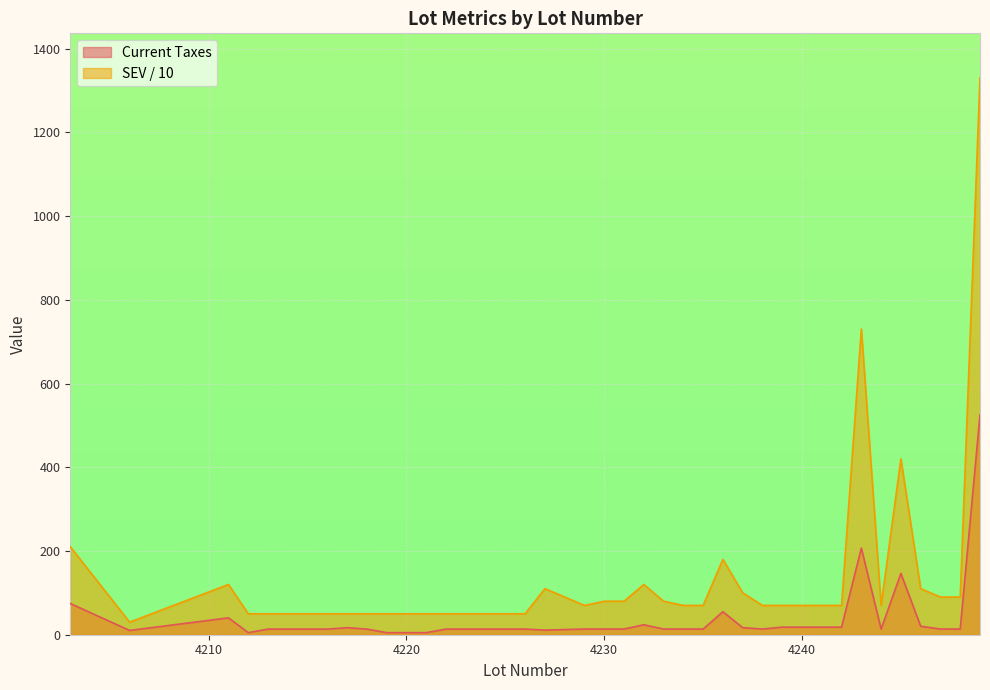

Which has a higher value, 4240 or 4222?

4240